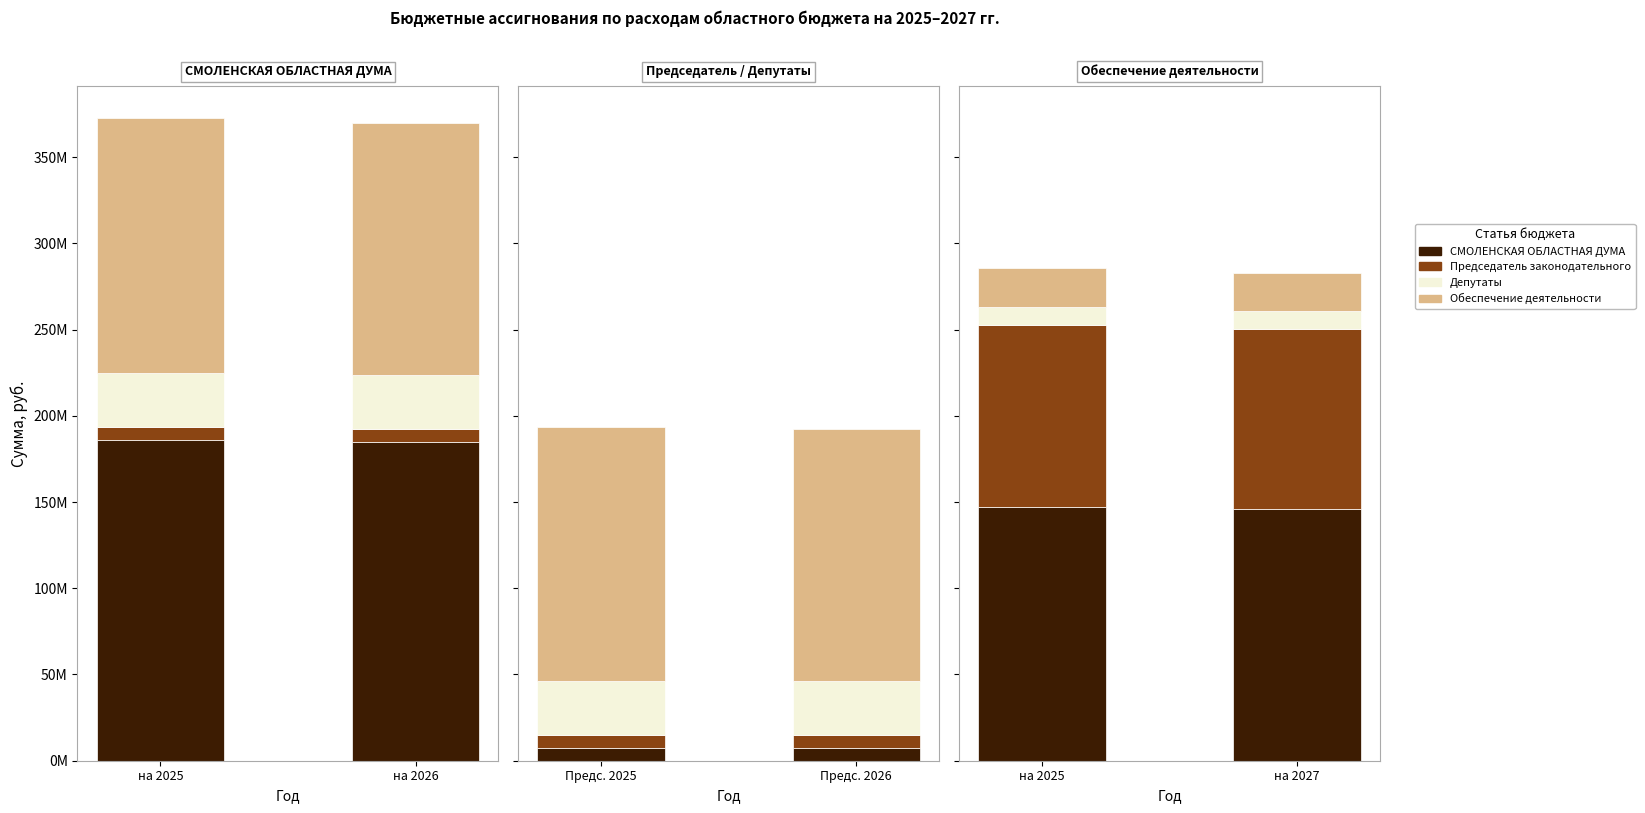

At which label is СМОЛЕНСКАЯ ОБЛАСТНАЯ ДУМА closest to 146689140?

на 2025